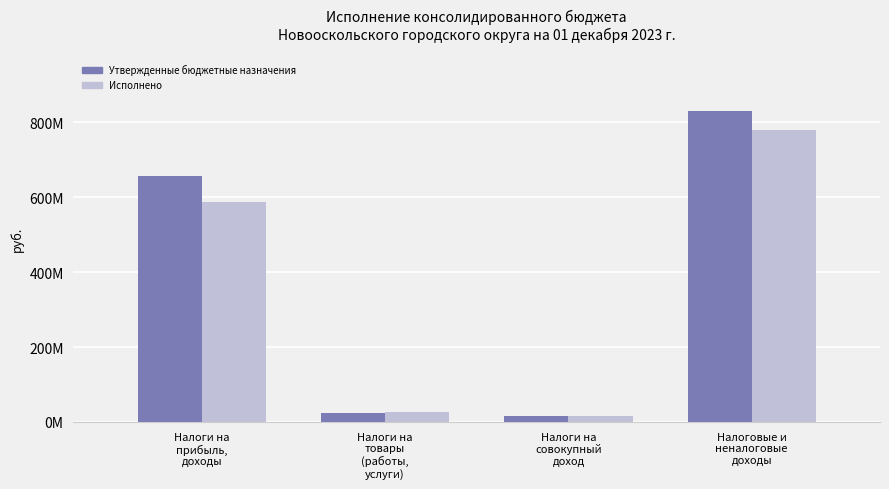

True or false: Утвержденные бюджетные назначения has a value of 141435774.7 at Налоги на
прибыль,
доходы.

False